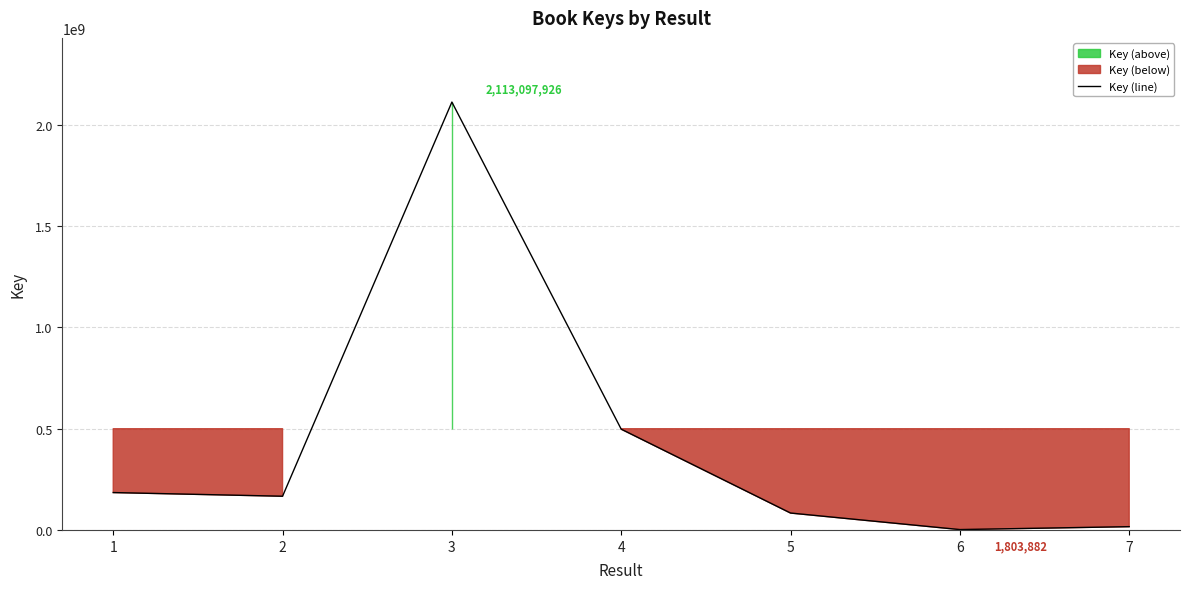

Rank the categories by value from highest to lowest.

3, 4, 1, 2, 5, 7, 6